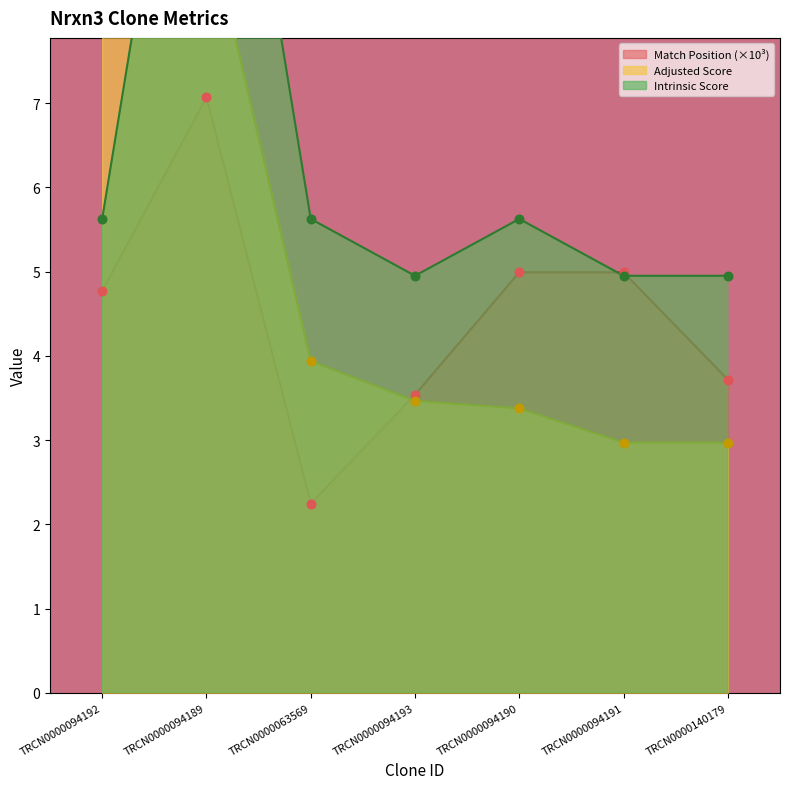

At how many categories does at least one series exceed 11?

1